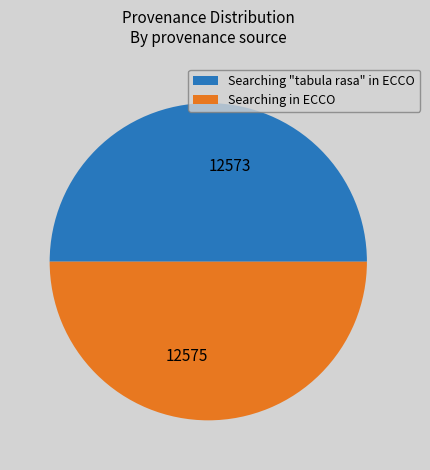

How many slices are in this pie chart?

2